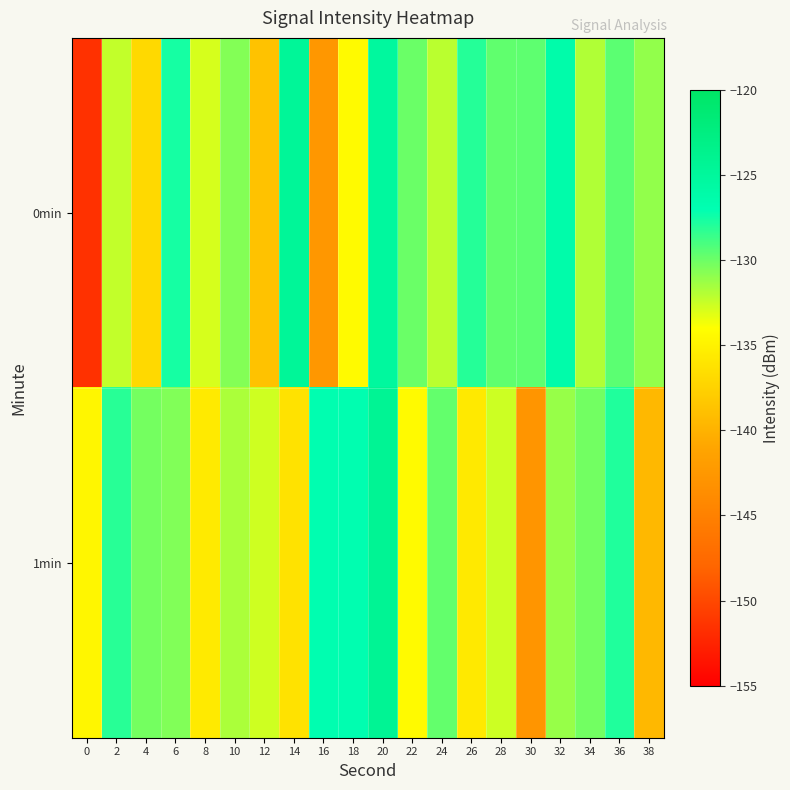

Rank the series by their maximum value, from lowest to highest.

0min, 1min